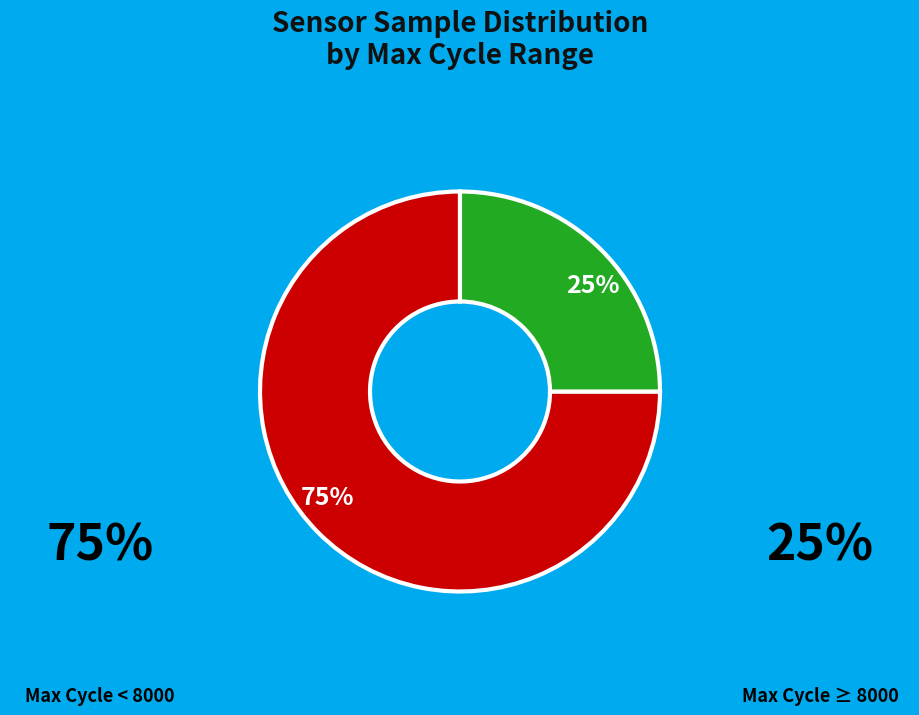

Is it true that 25% is 25% of the pie?

True